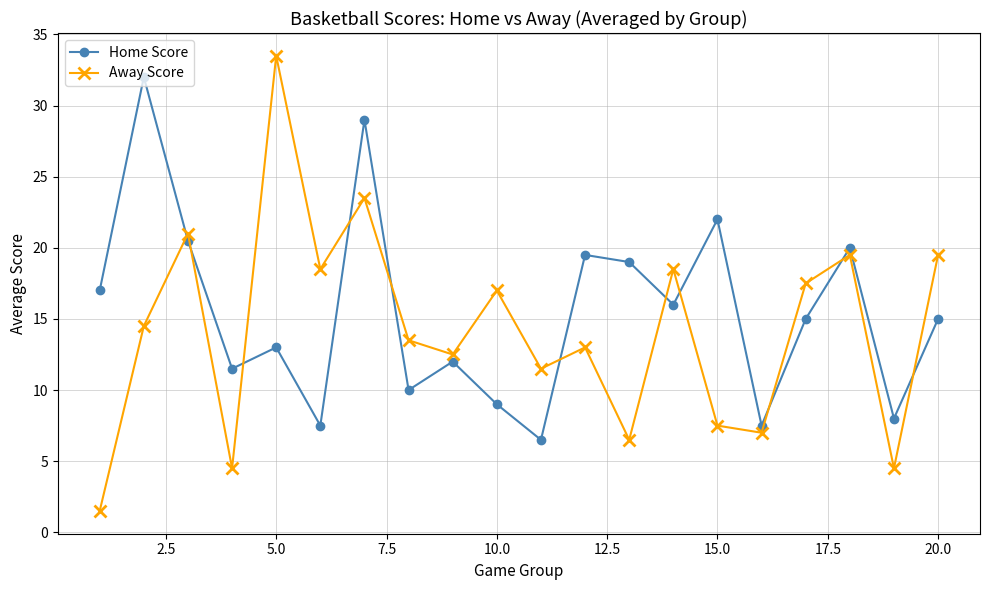

List the series in order of their overall mean, highest first.

Home Score, Away Score